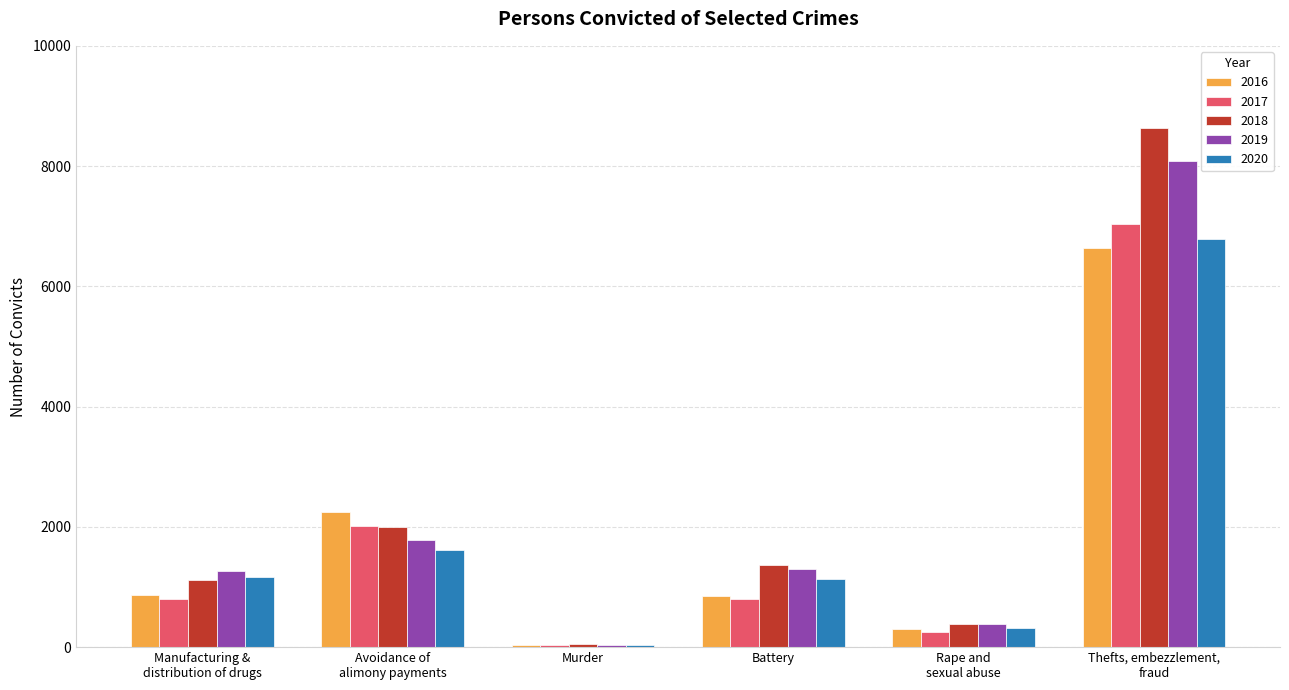

At which category does the chart reach its minimum across all series?

Murder